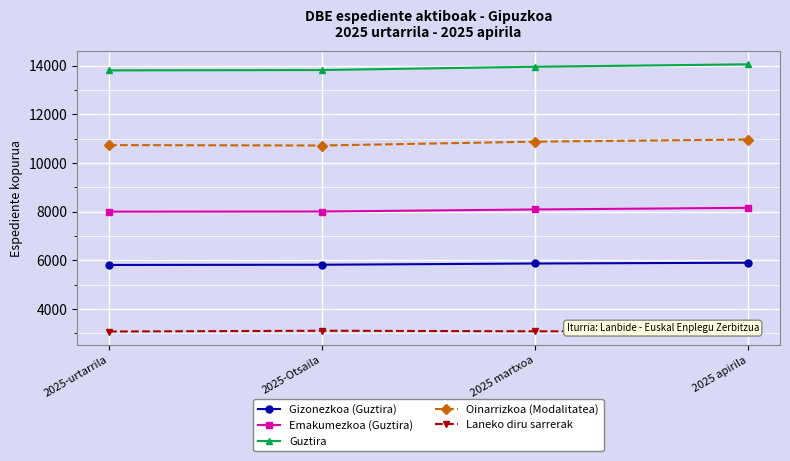

Which series has the largest total across all categories?

Guztira